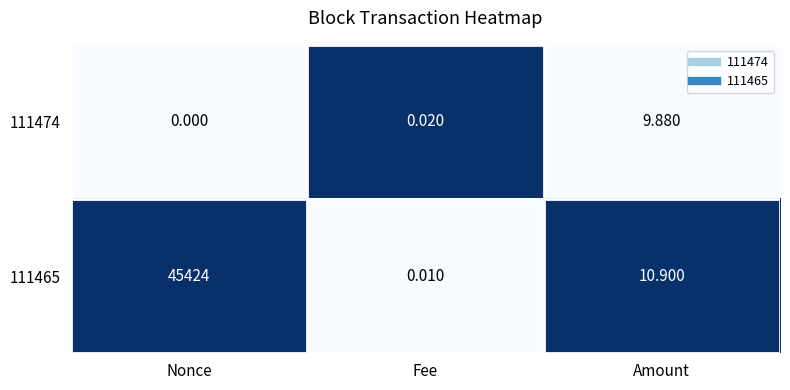

How many values in 111474 are above zero?

2